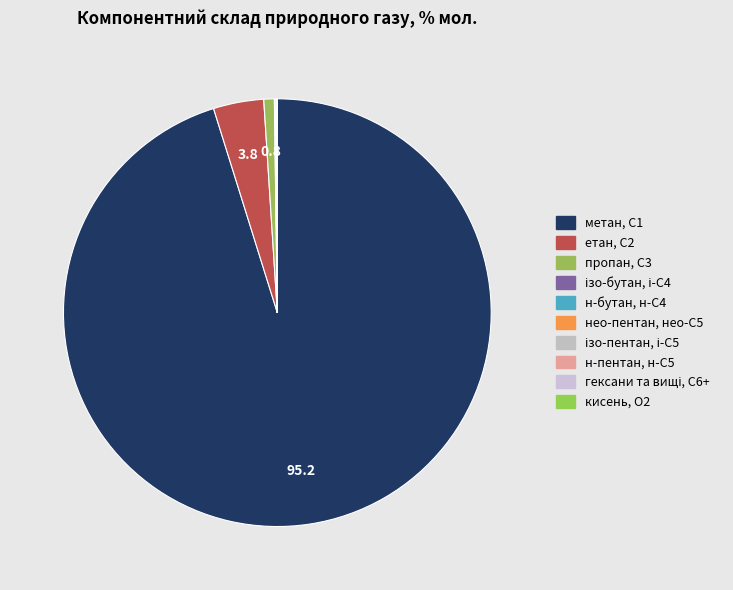

How many segments does this pie chart have?

10